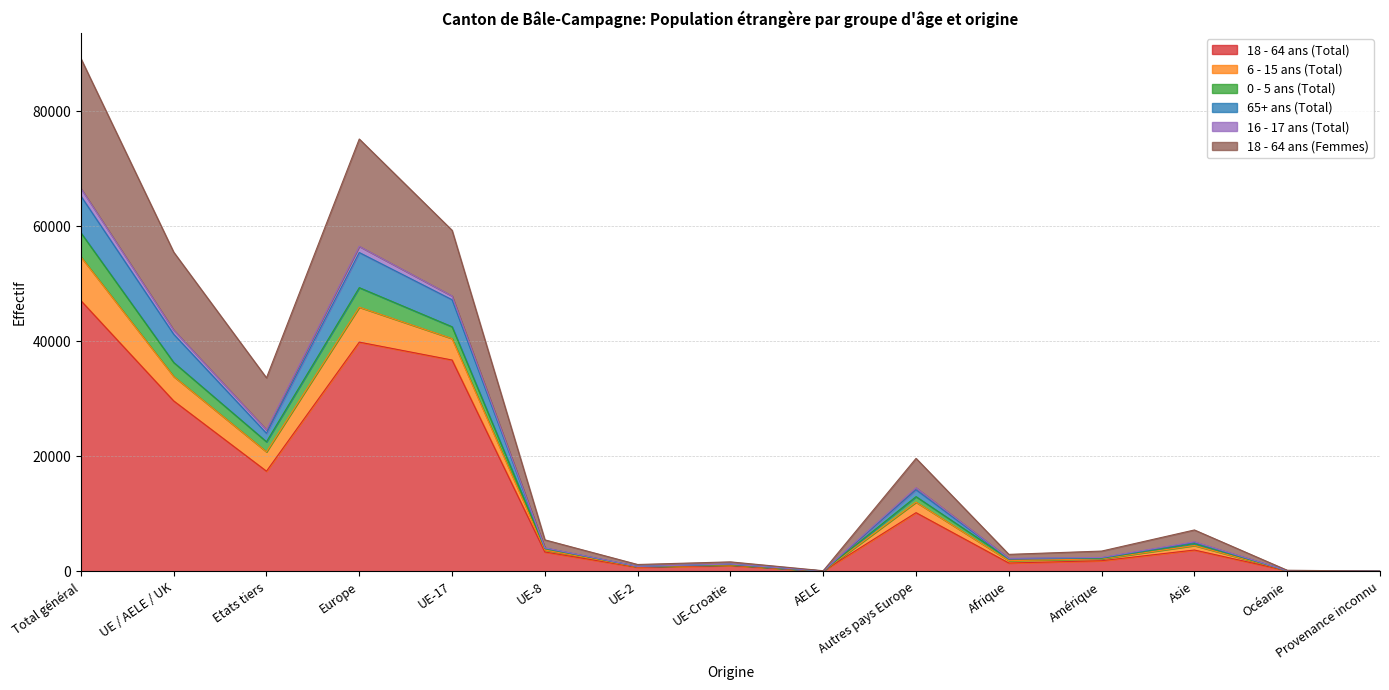

What is the sum of the 18 - 64 ans (Total) values at Europe and Afrique?

41349